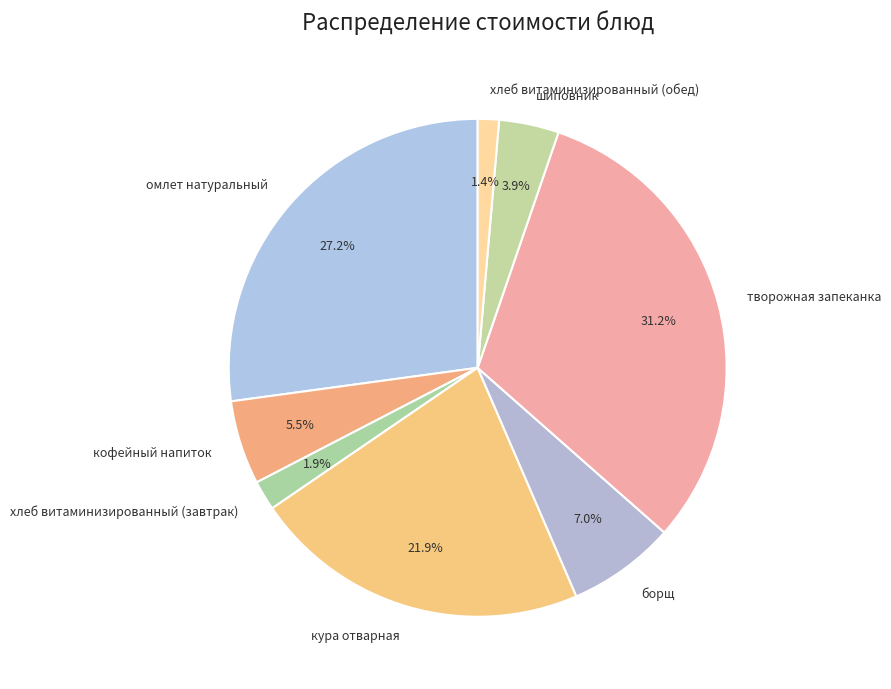

Is it true that творожная запеканка is 31% of the pie?

True